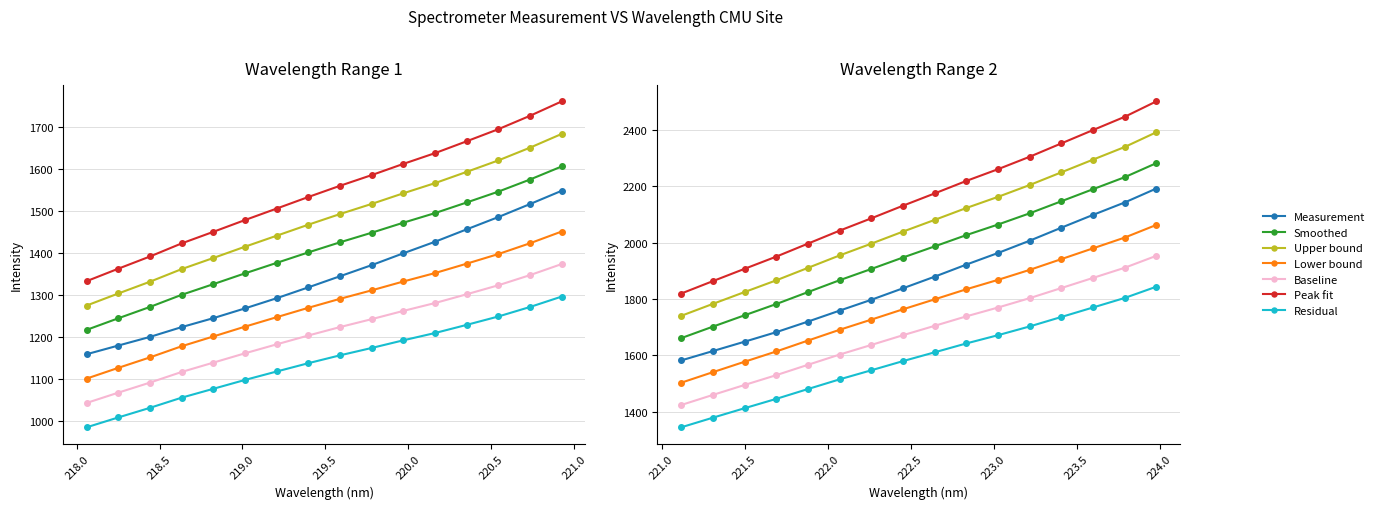

What is the value of the 30th point from the left?

2097.9